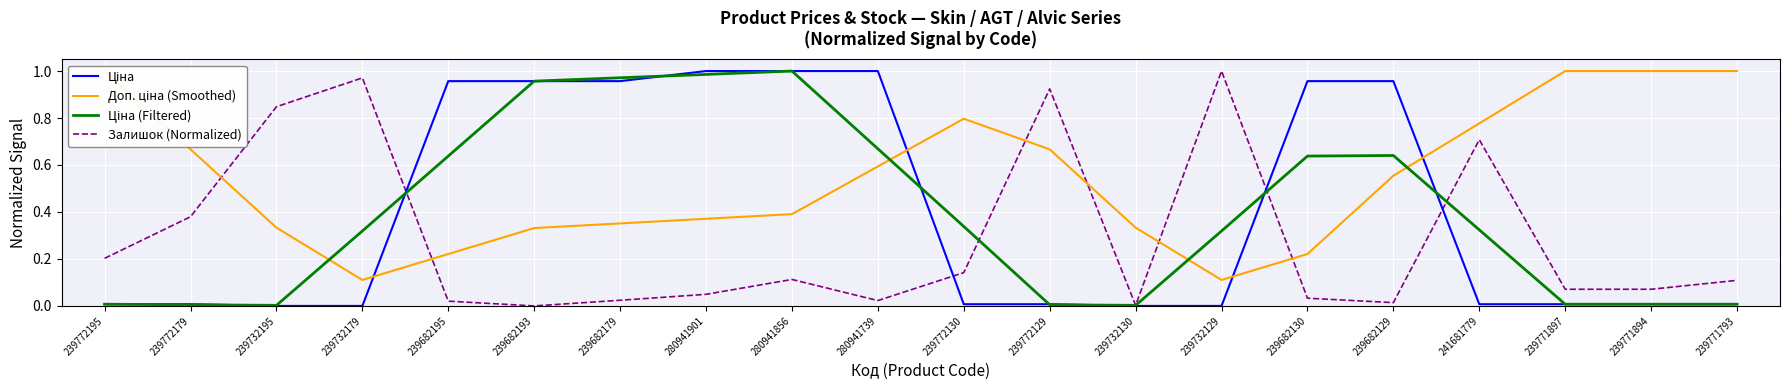

What is the total value across all series at 241681779?

1.8